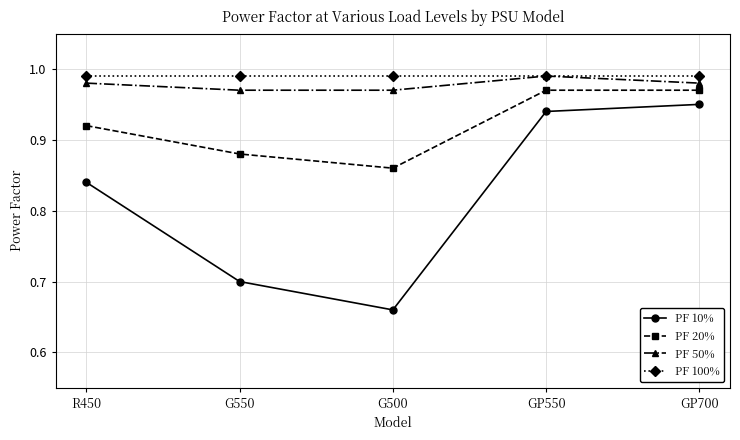

What is the label of the 1st point from the left?

R450